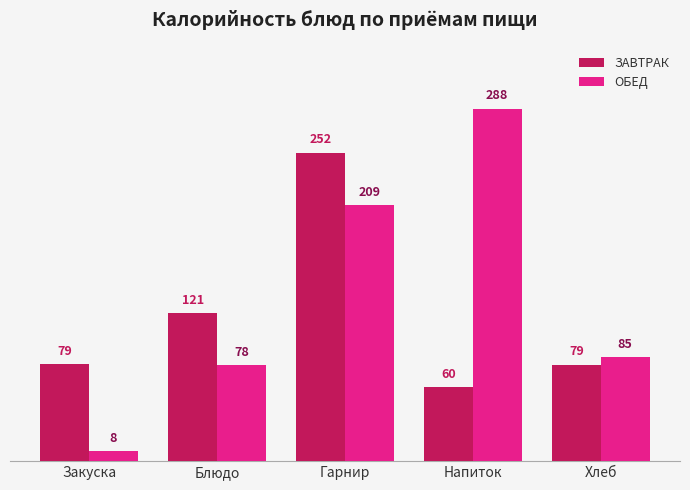

Which series has the largest total across all categories?

ОБЕД